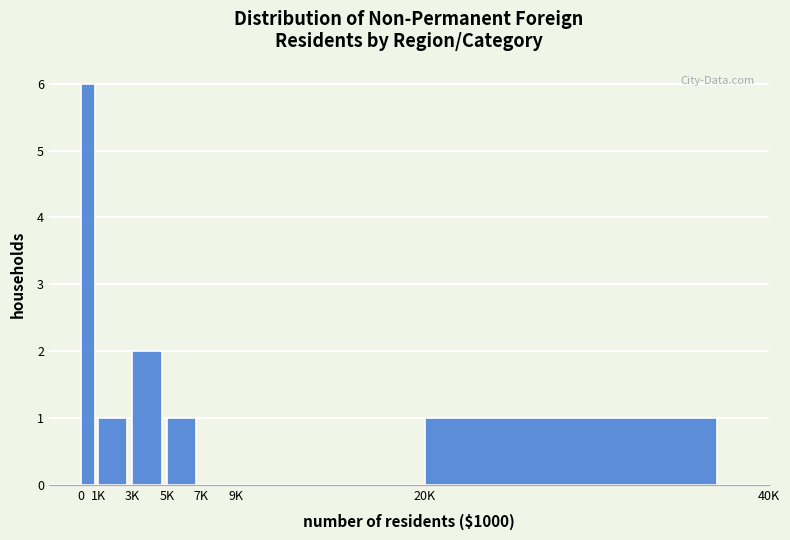

True or false: the data shows 4 at 0.

False